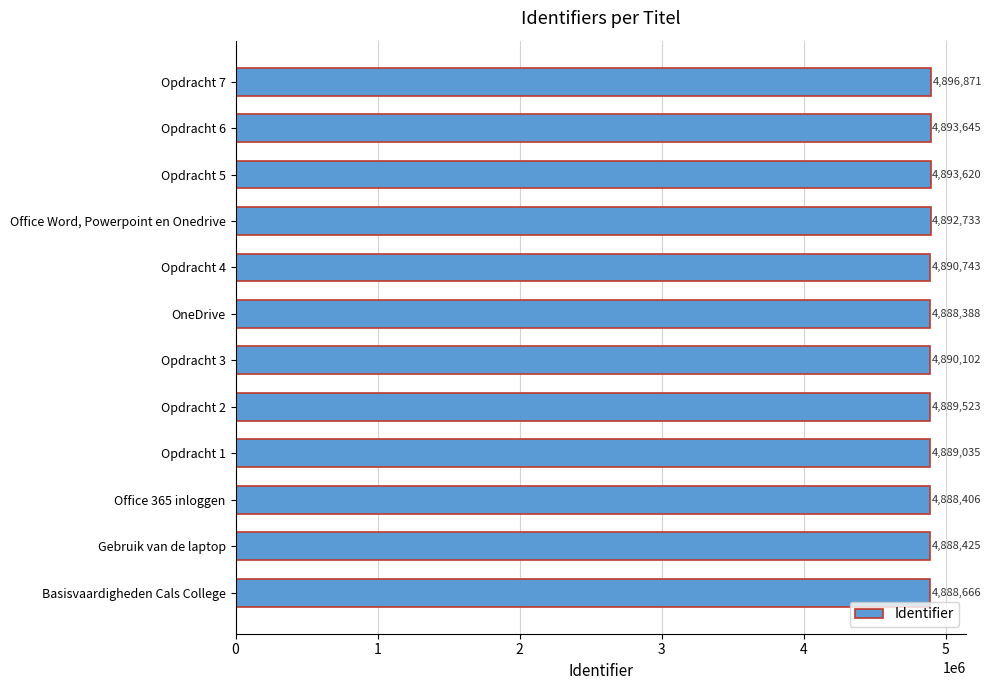

What is the maximum value shown in the chart?

4896871